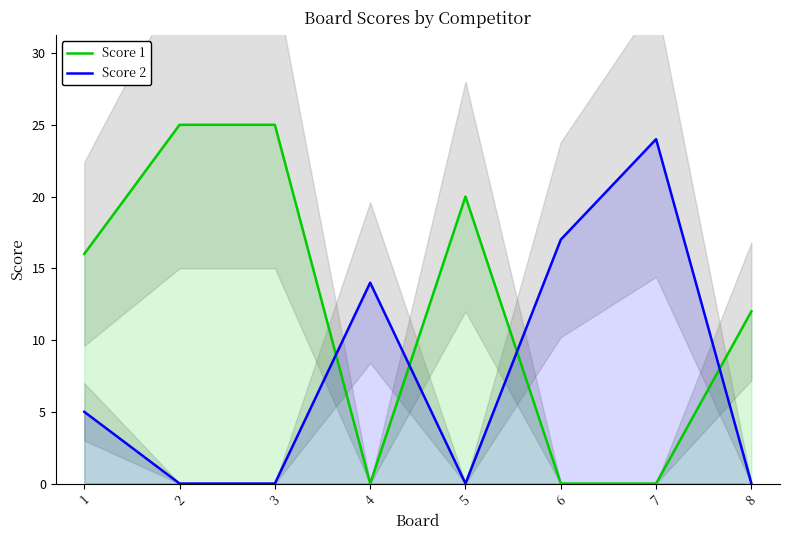

At which category does Score 1 reach its first local valley?

4